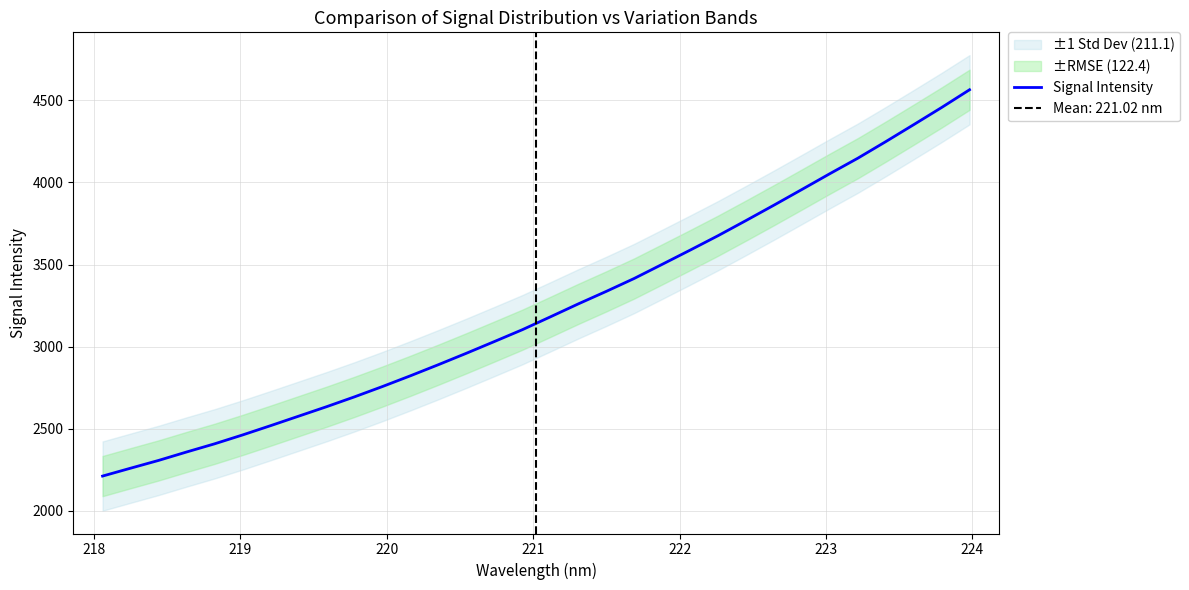

What is the minimum value for Signal Intensity?

2211.2